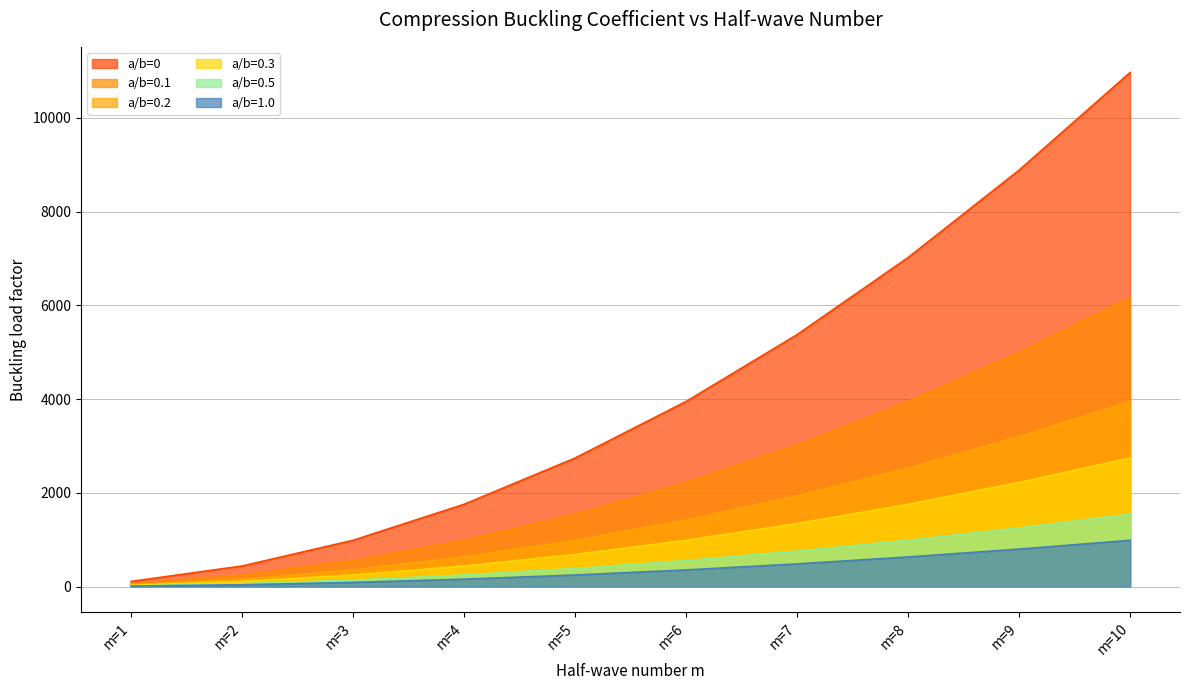

True or false: a/b=0.2 and a/b=0.5 cross at least once.

False